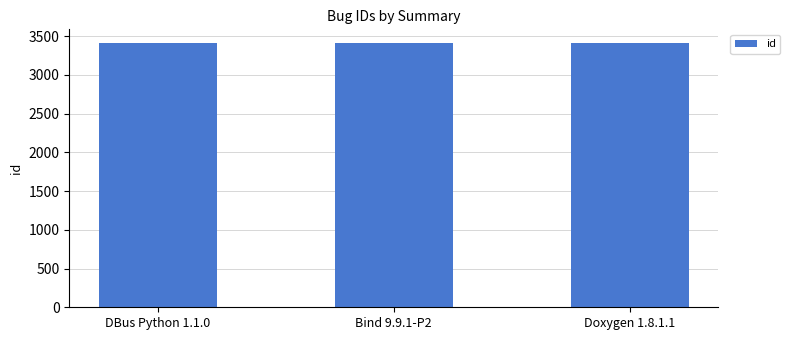

What is the sum of the values at Doxygen 1.8.1.1 and DBus Python 1.1.0?

6832